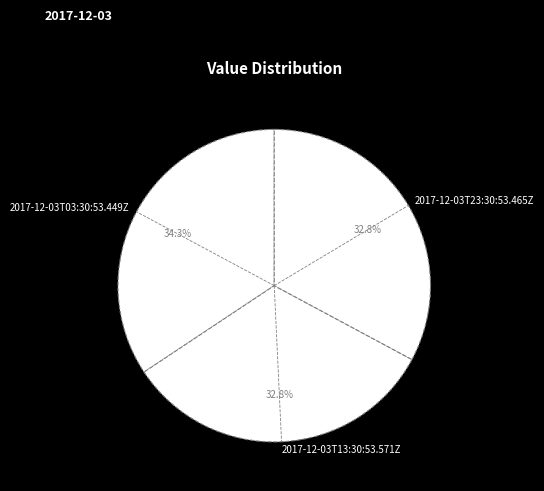

Which slice is the largest?

2017-12-03T03:30:53.449Z